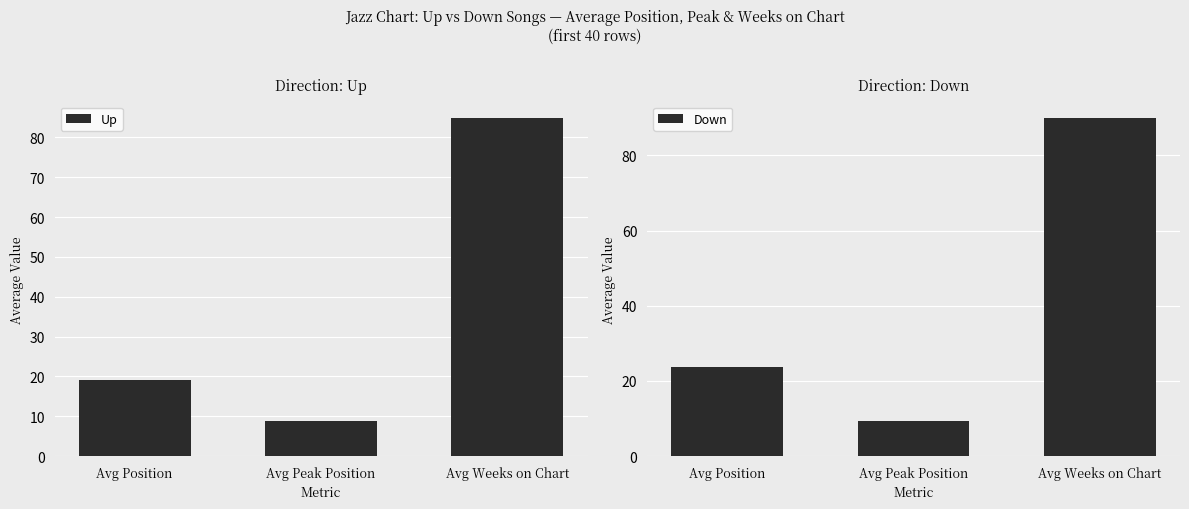

Is the value of Down at Avg Peak Position greater than the value of Up at Avg Position?

No